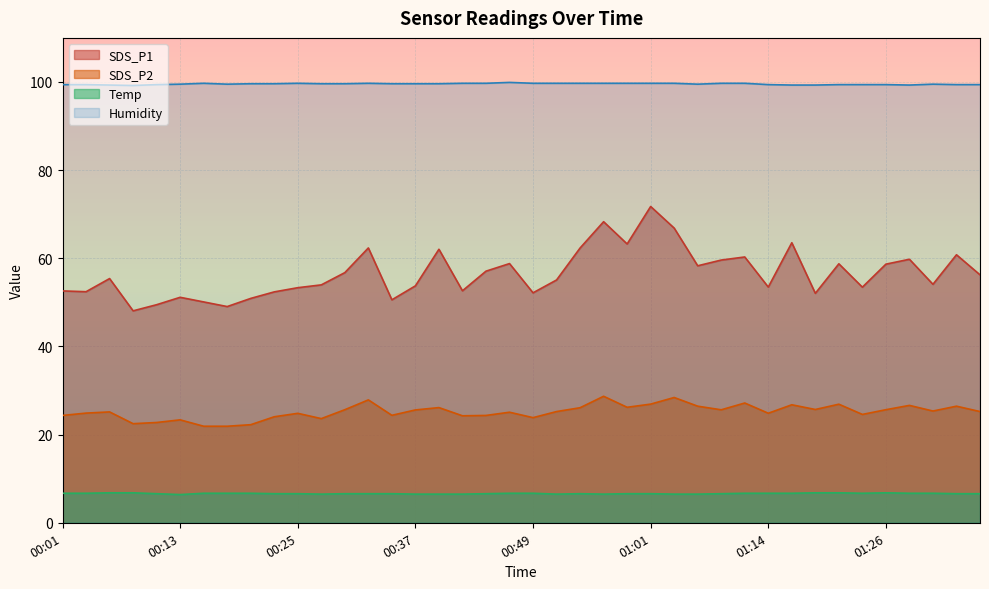

True or false: SDS_P2 and Temp cross at least once.

False